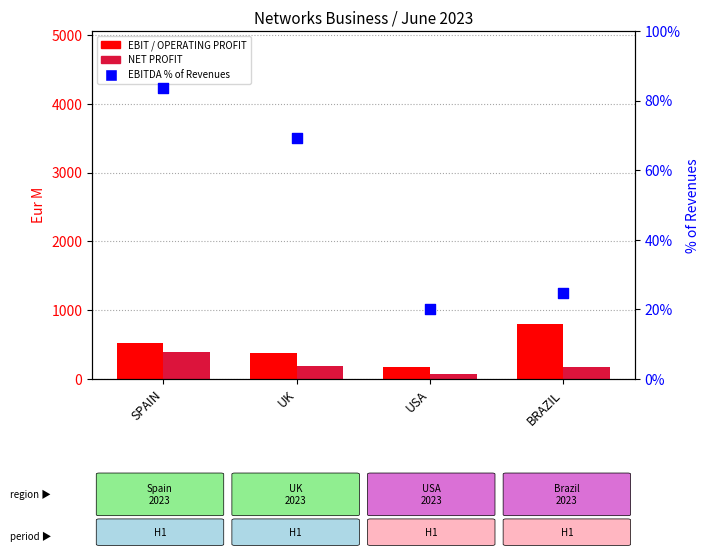

Which series reaches the minimum Y coordinate?

EBITDA % of Revenues